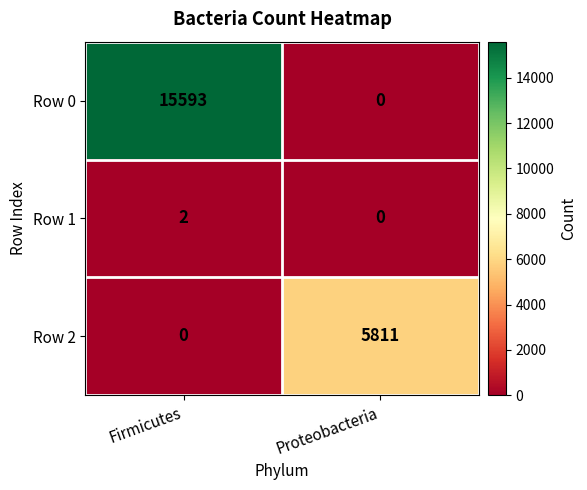

At which label is Row 2 closest to 2905?

Firmicutes